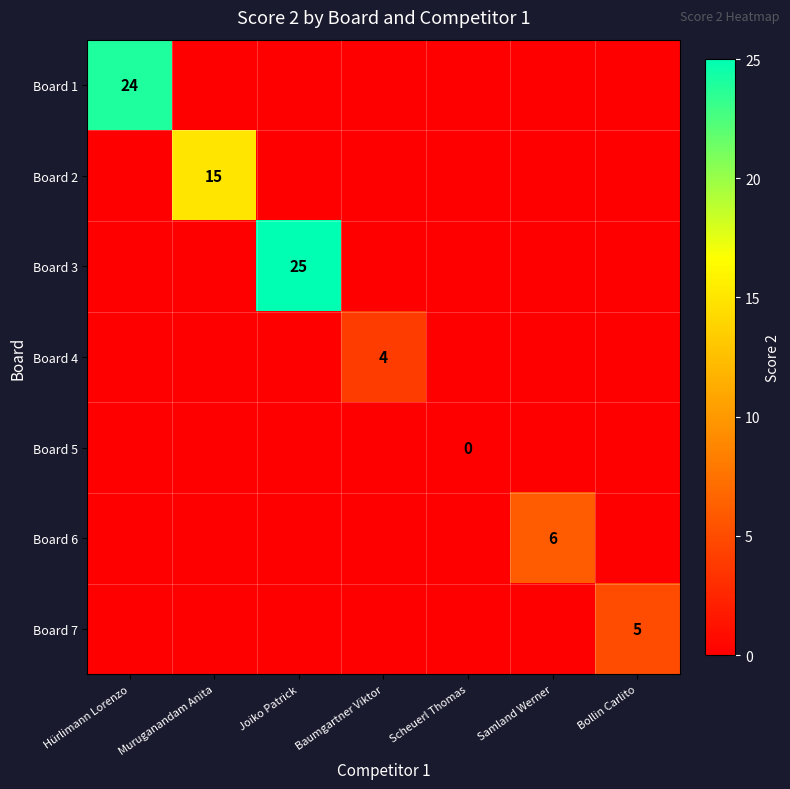

The Board 7 series shows 5 at Bollin Carlito. True or false?

True